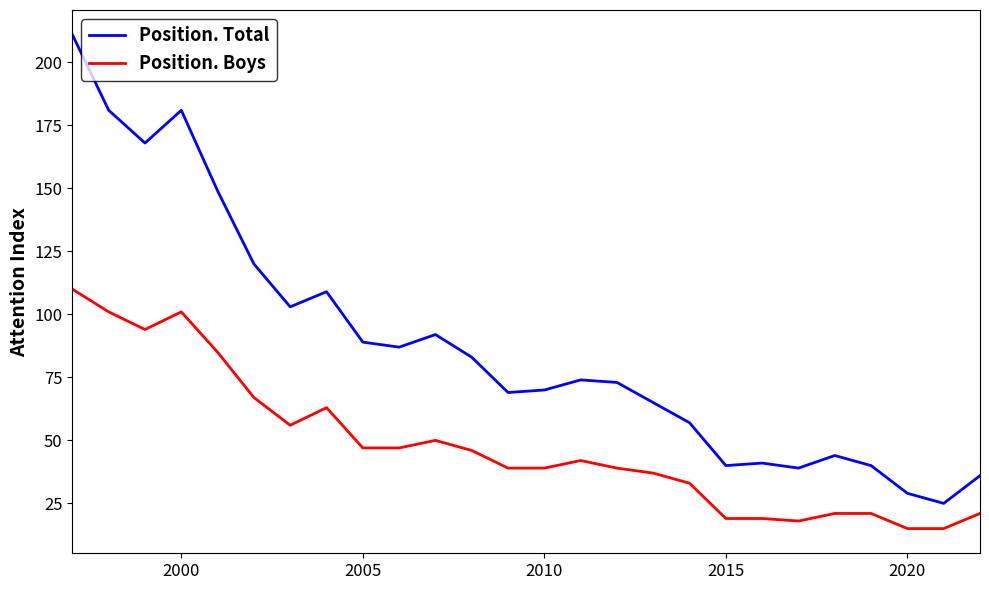

Rank the series by their maximum value, from highest to lowest.

Position. Total, Position. Boys